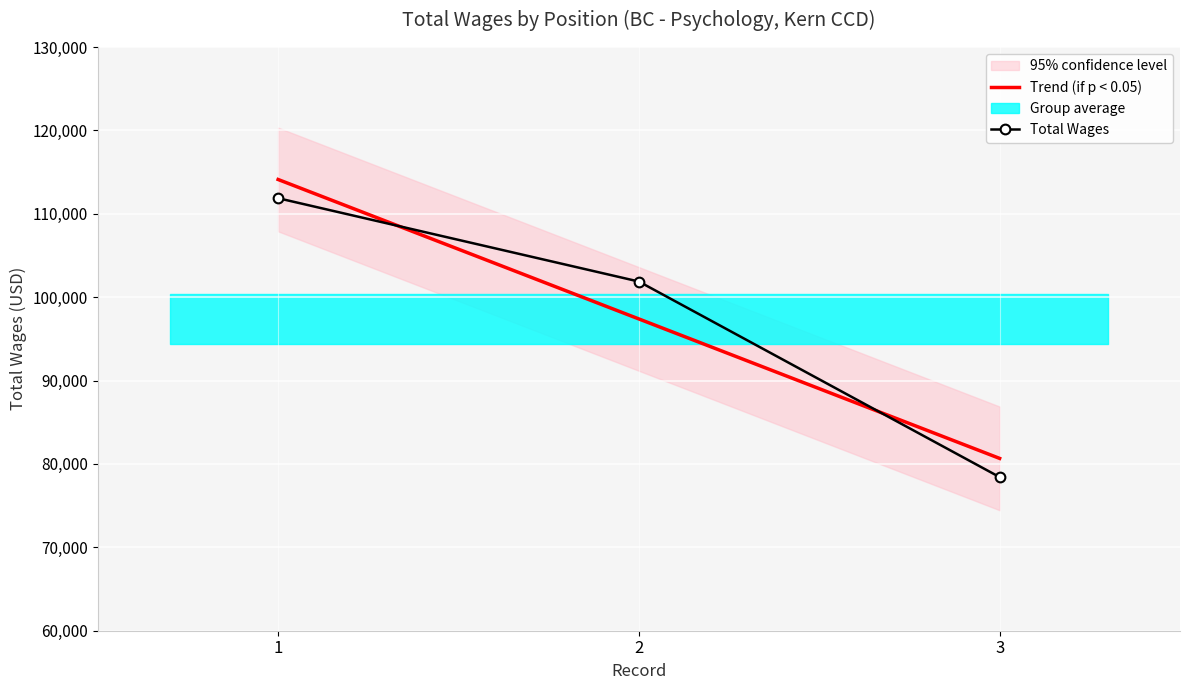

What is the value of the Trend (if p < 0.05) point at the 1st from the left?

114110.2